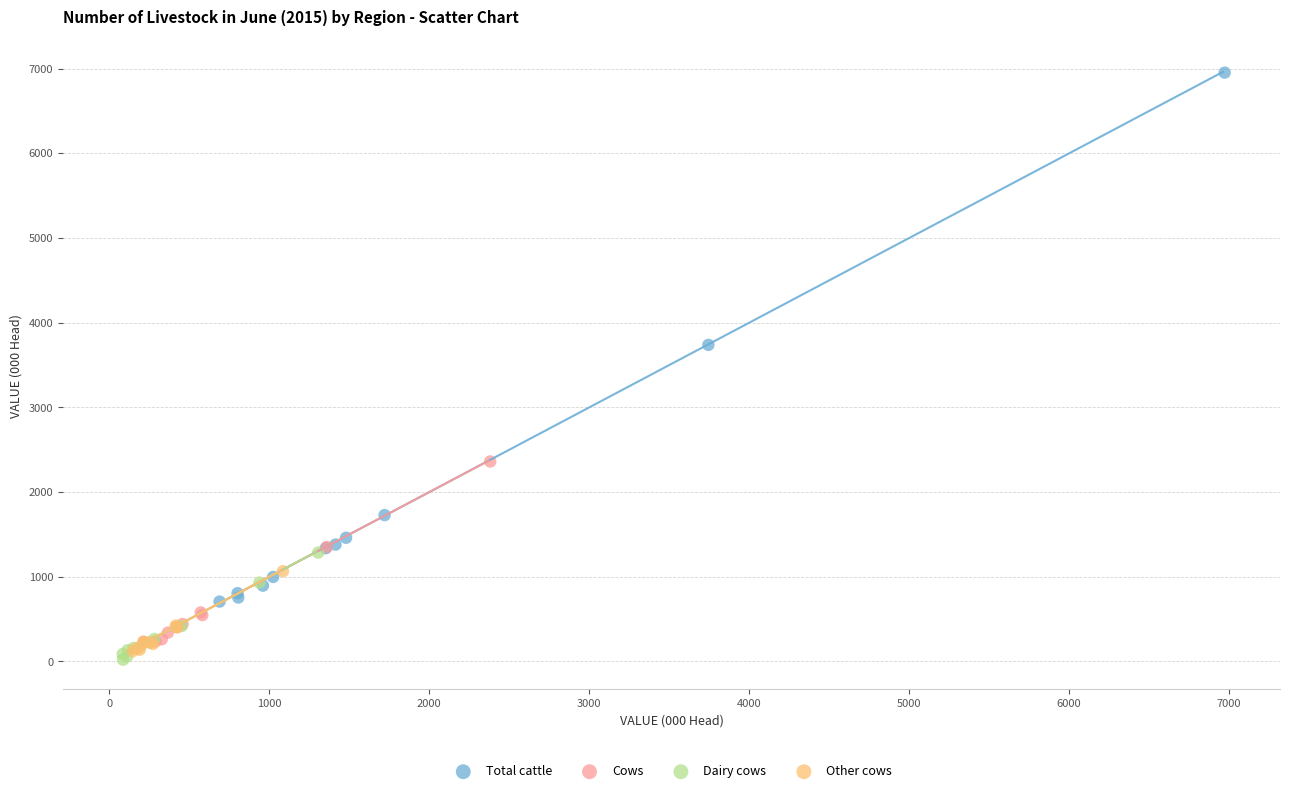

Which series has the widest spread of Y values?

Total cattle